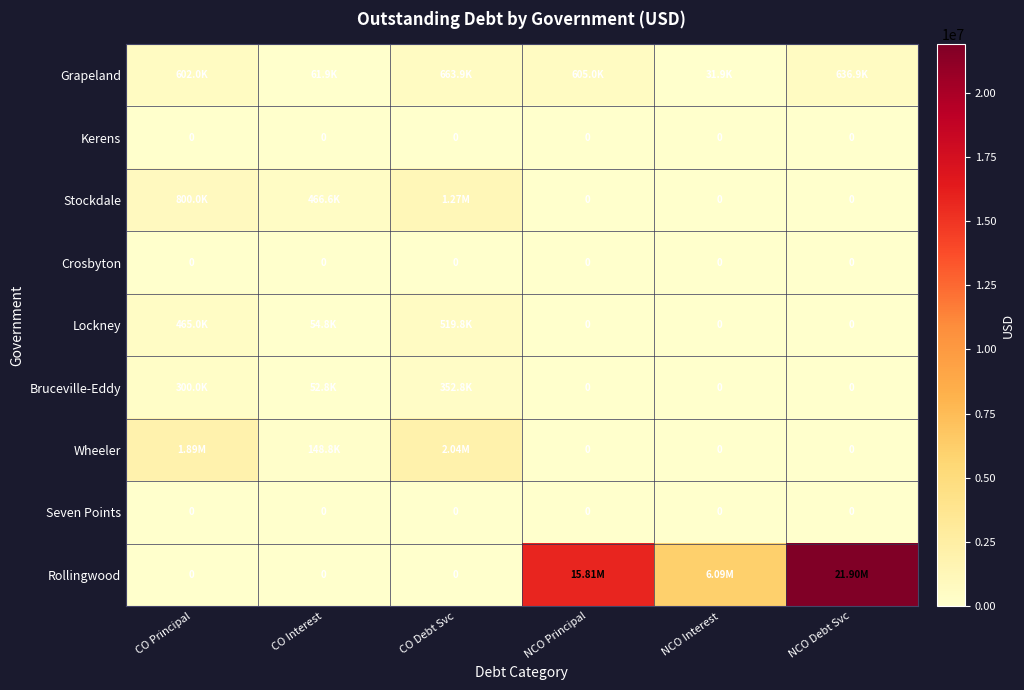

What is the difference between the highest and lowest values at NCO Interest?

6090108.2